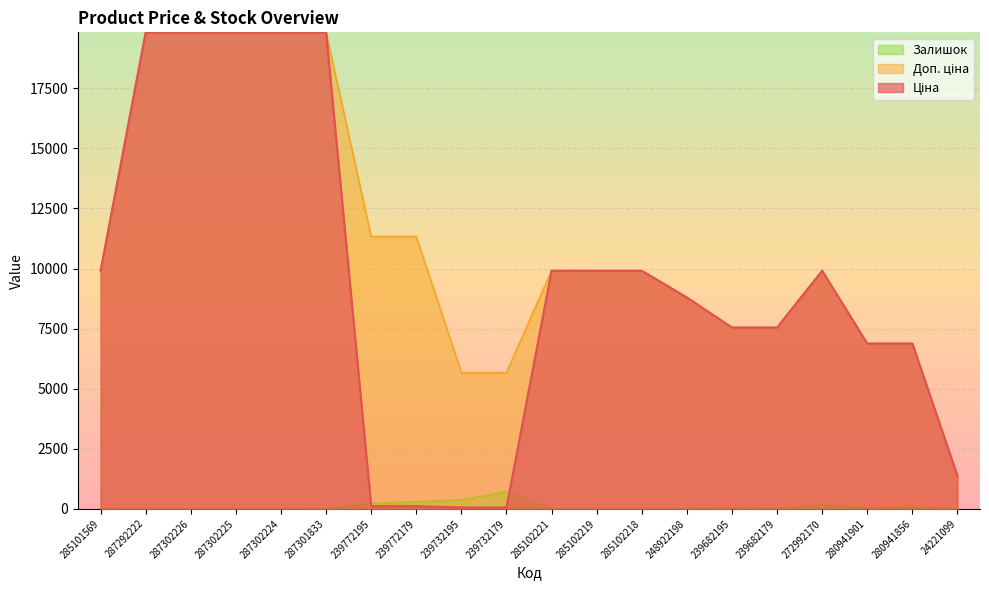

At how many categories does at least one series exceed 4692?

19